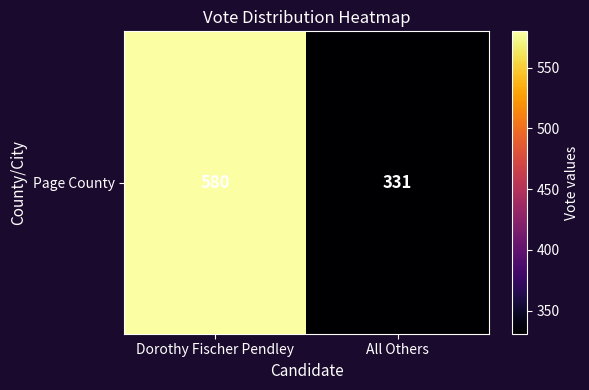

Reading right to left, extract all data points from this chart.

331	580